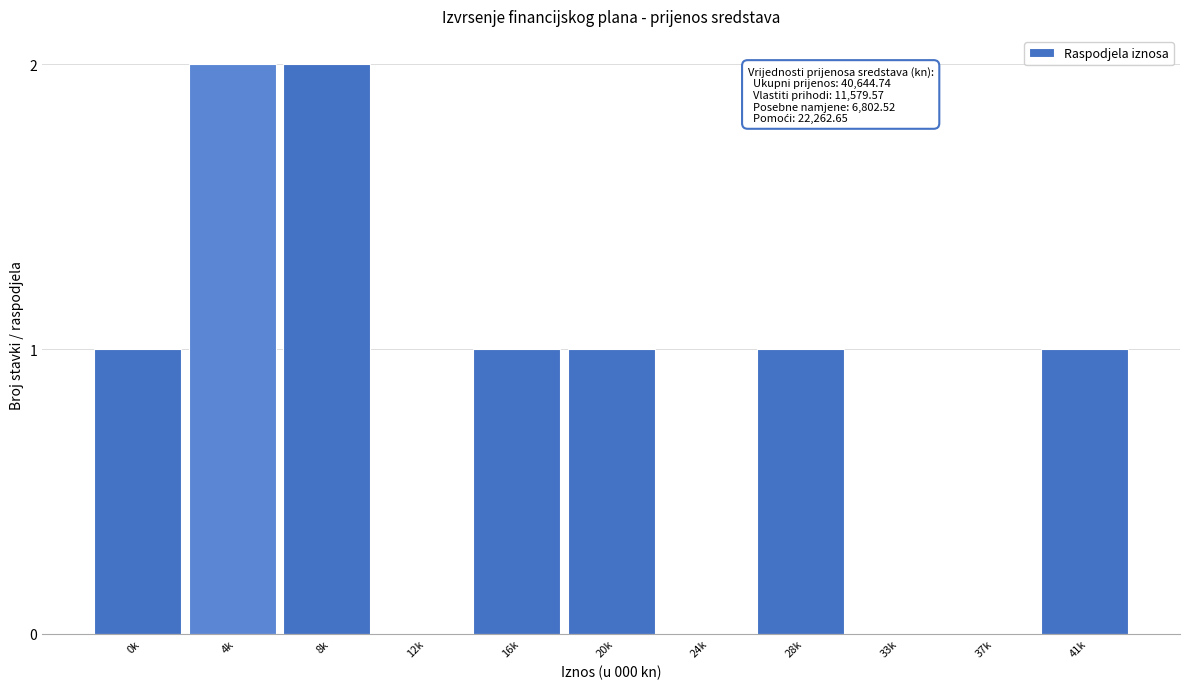

Reading left to right, what are all the values shown in this chart?

0k=1	4k=2	8k=2	12k=0	16k=1	20k=1	24k=0	28k=1	33k=0	37k=0	41k=1